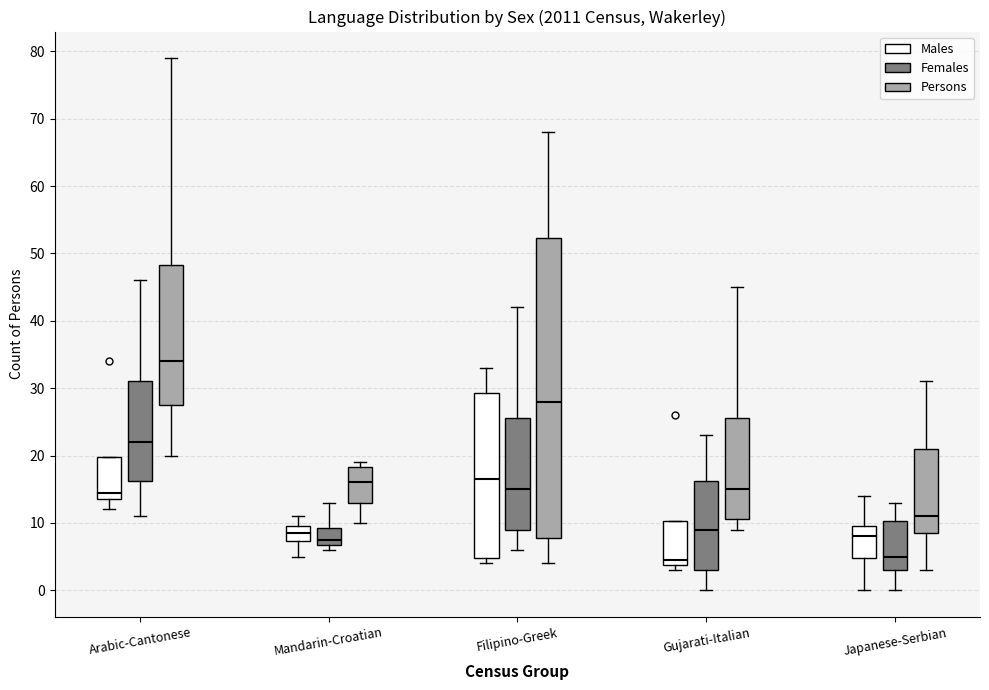

Reading left to right, transcribe this box plot: for each box, give where its median line is, the range the box spans, and where its two whiskers end, as read against the y-axis. The values are not printed on the chart, so give them approximately, as read against the axis.

Arabic-Cantonese (Males): median 15, box 14 to 20, whiskers 12 to 20
Arabic-Cantonese (Females): median 22, box 16 to 31, whiskers 11 to 46
Arabic-Cantonese (Persons): median 34, box 28 to 48, whiskers 20 to 79
Mandarin-Croatian (Males): median 9, box 7 to 10, whiskers 5 to 11
Mandarin-Croatian (Females): median 8, box 7 to 9, whiskers 6 to 13
Mandarin-Croatian (Persons): median 16, box 13 to 18, whiskers 10 to 19
Filipino-Greek (Males): median 17, box 5 to 29, whiskers 4 to 33
Filipino-Greek (Females): median 15, box 9 to 26, whiskers 6 to 42
Filipino-Greek (Persons): median 28, box 8 to 52, whiskers 4 to 68
Gujarati-Italian (Males): median 5, box 4 to 10, whiskers 3 to 10
Gujarati-Italian (Females): median 9, box 3 to 16, whiskers 0 to 23
Gujarati-Italian (Persons): median 15, box 11 to 26, whiskers 9 to 45
Japanese-Serbian (Males): median 8, box 5 to 10, whiskers 0 to 14
Japanese-Serbian (Females): median 5, box 3 to 10, whiskers 0 to 13
Japanese-Serbian (Persons): median 11, box 9 to 21, whiskers 3 to 31